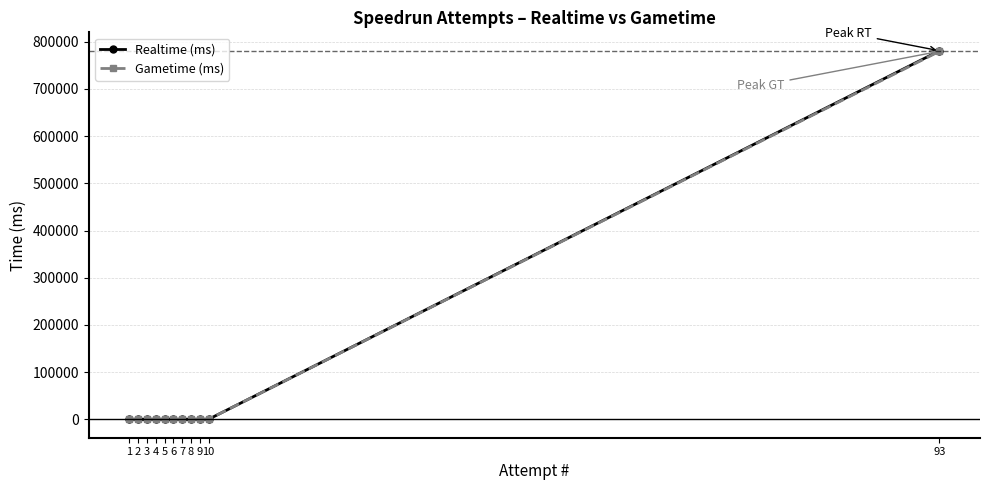

Is this an area chart (filled region under the line)?

No